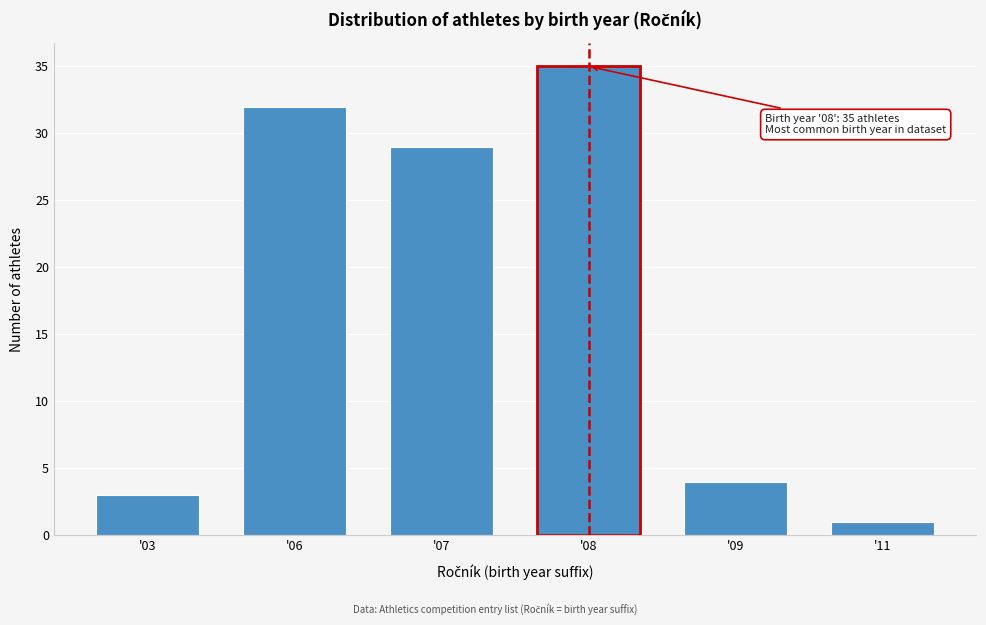

Reading right to left, transcribe all the data shown in this chart.

'11=1	'09=4	'08=35	'07=29	'06=32	'03=3